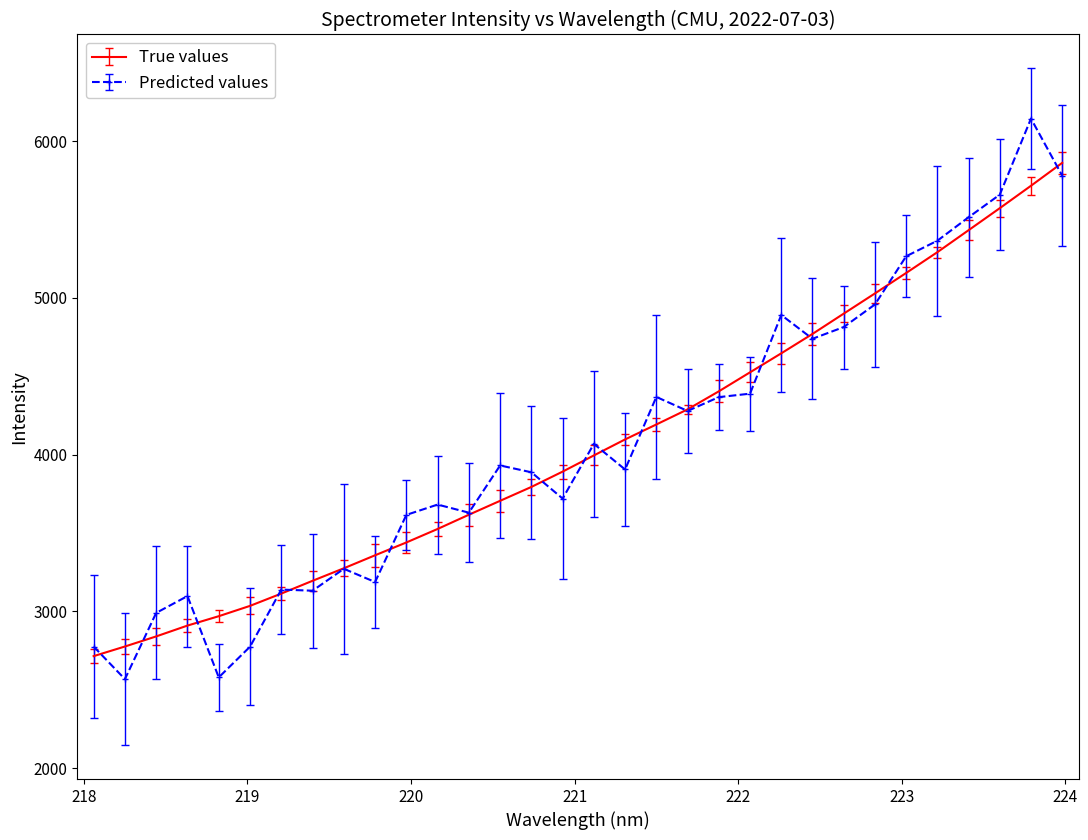

What is the maximum value shown in the chart?

6143.3